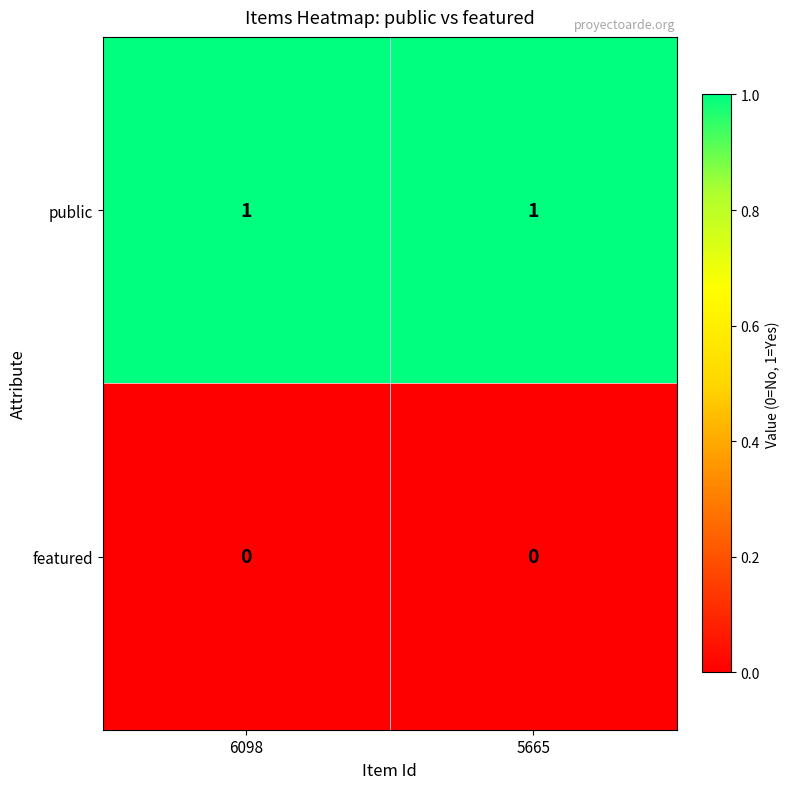

Which series has the largest total across all categories?

public